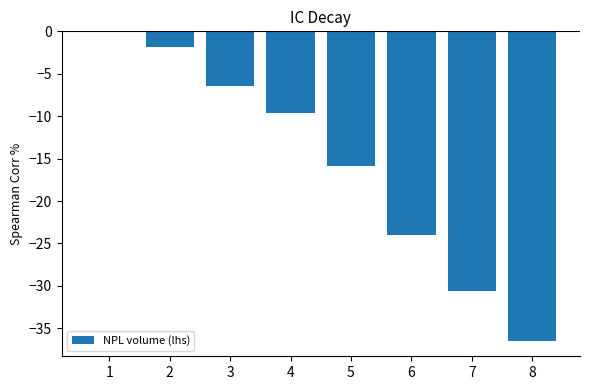

True or false: the data shows -14.3 at 4.

False